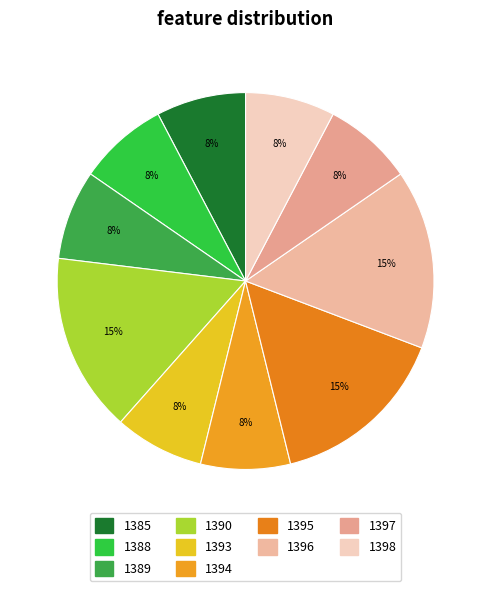

How many slices are in this pie chart?

10